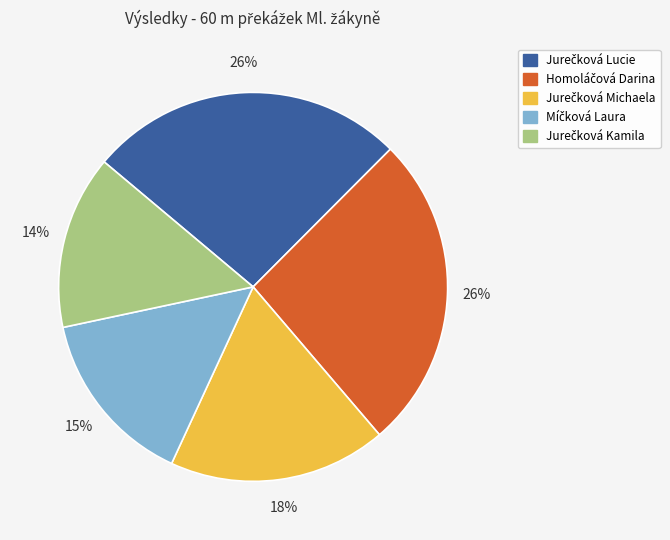

Does any single category account for the majority?

No